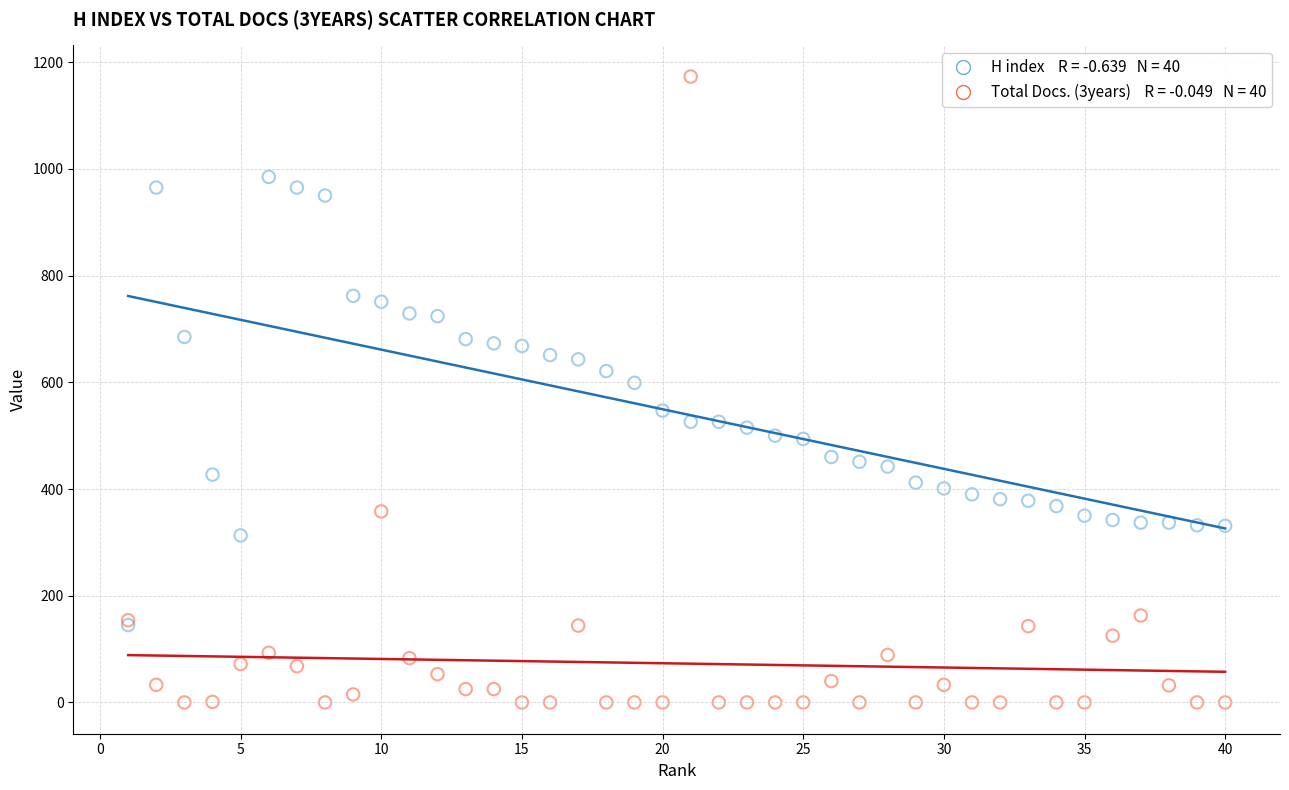

Across all series, what Y value is closest to 586?

599